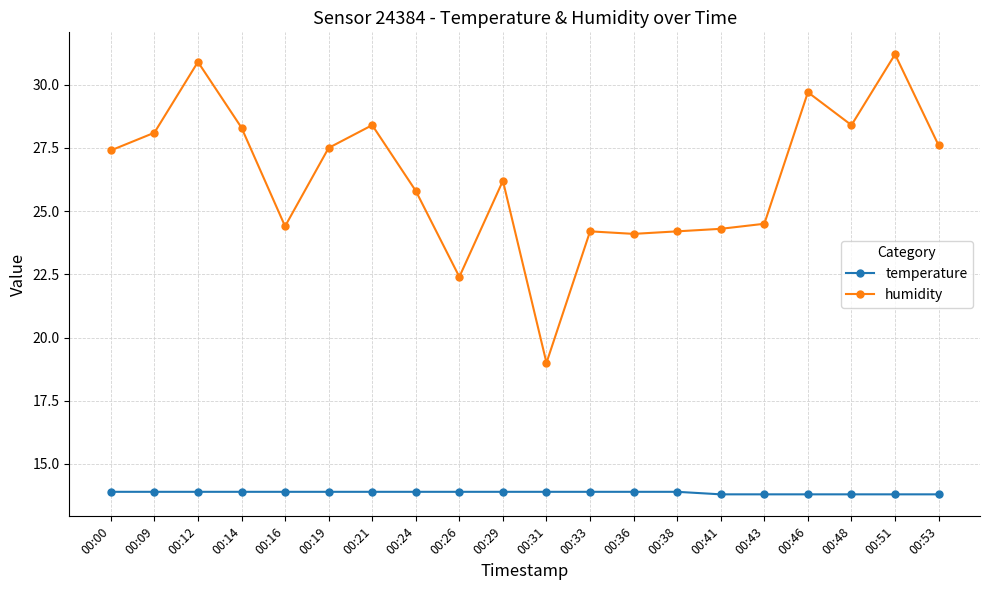

True or false: humidity has a value of 24.1 at 00:36.

True